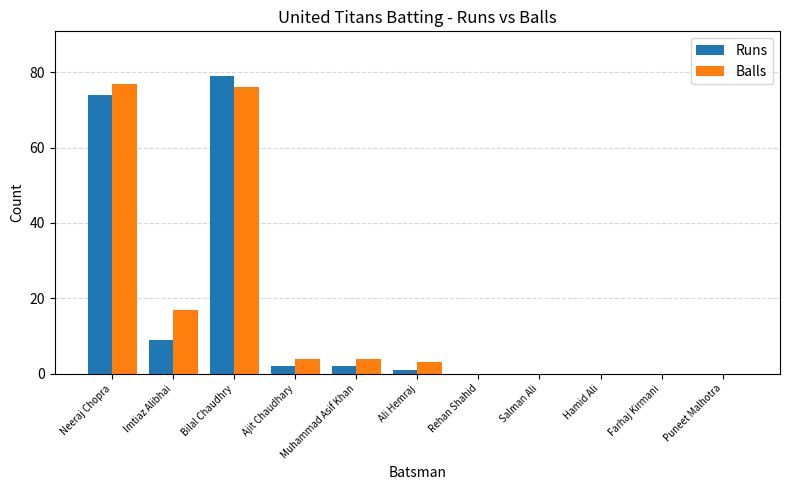

What is the approximate value of Runs at Bilal Chaudhry?

79